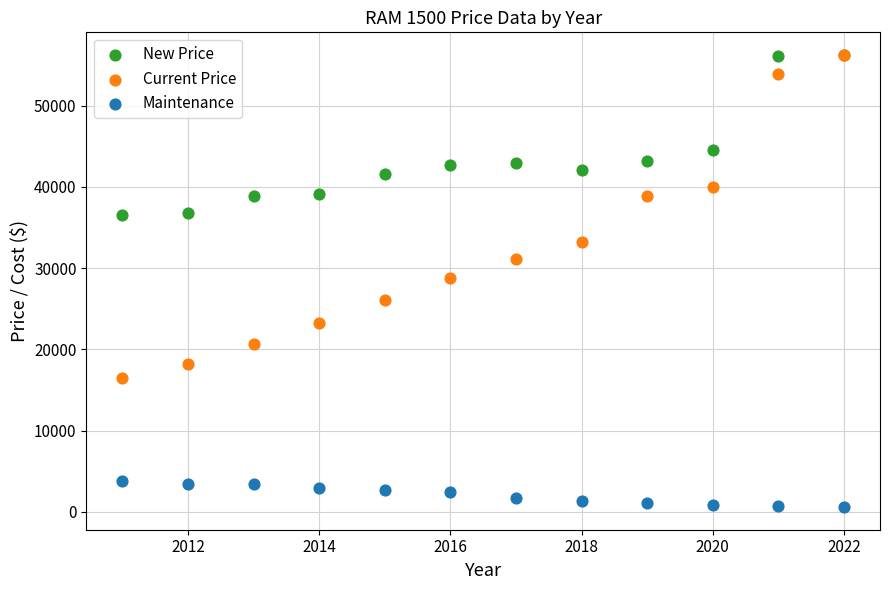

In the New Price series, what Y value is closest to 46358?

44555